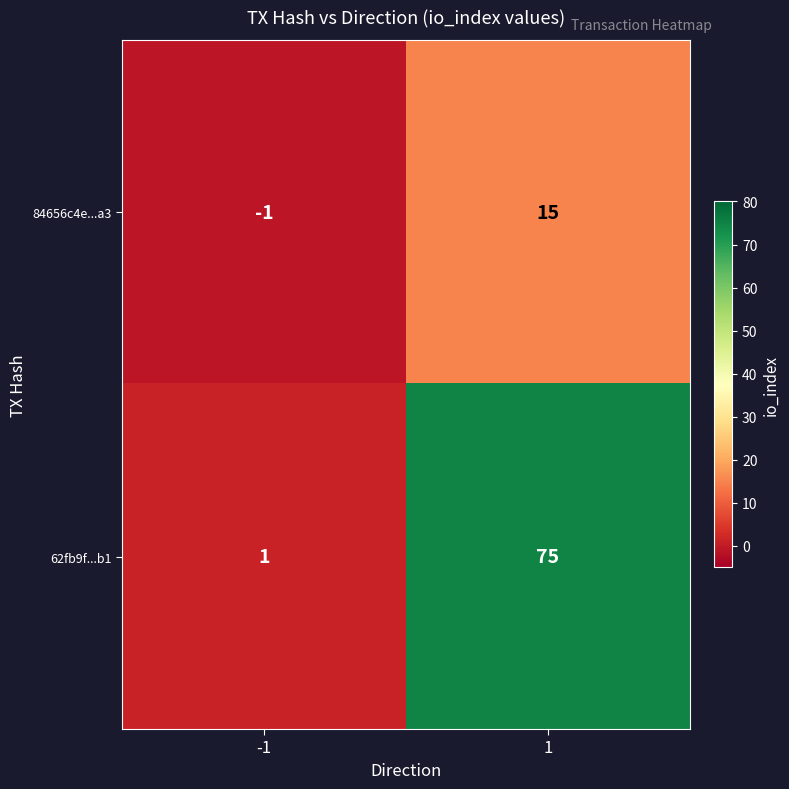

Reading right to left, extract all data points from this chart.

84656c4e...a3: 15	-1
62fb9f...b1: 75	1